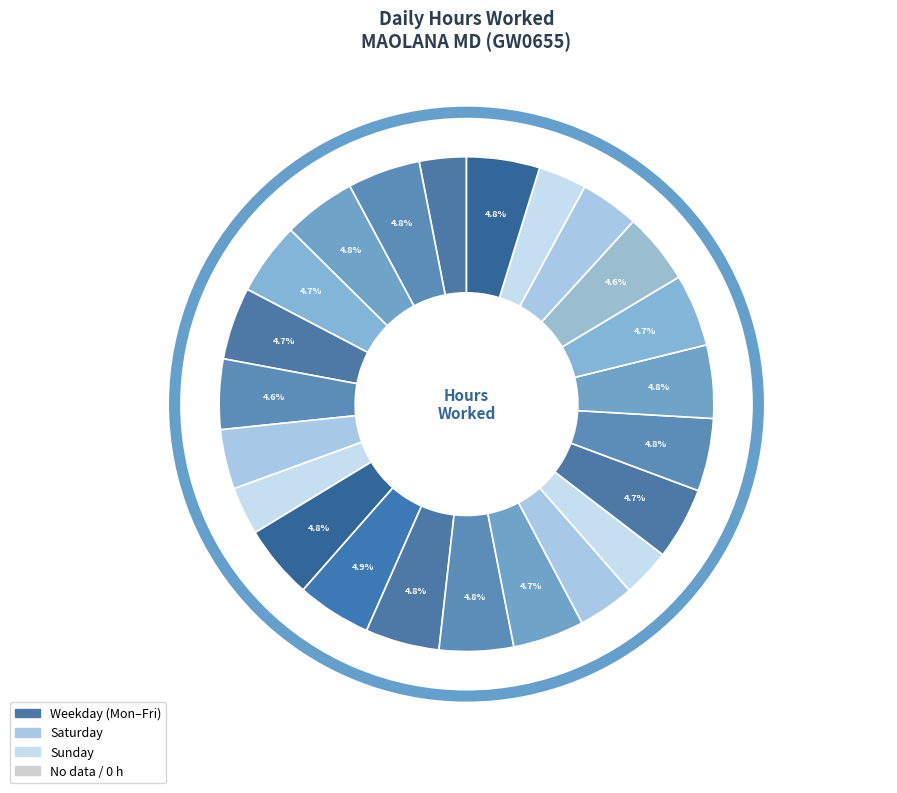

How many slices are in this pie chart?

23